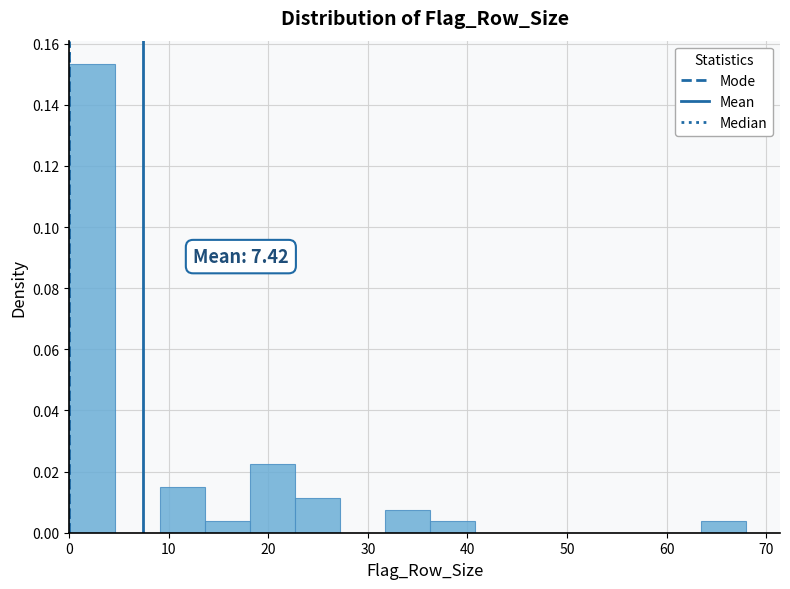

Over which range of the x-axis is the bar tallest?

0 to 5